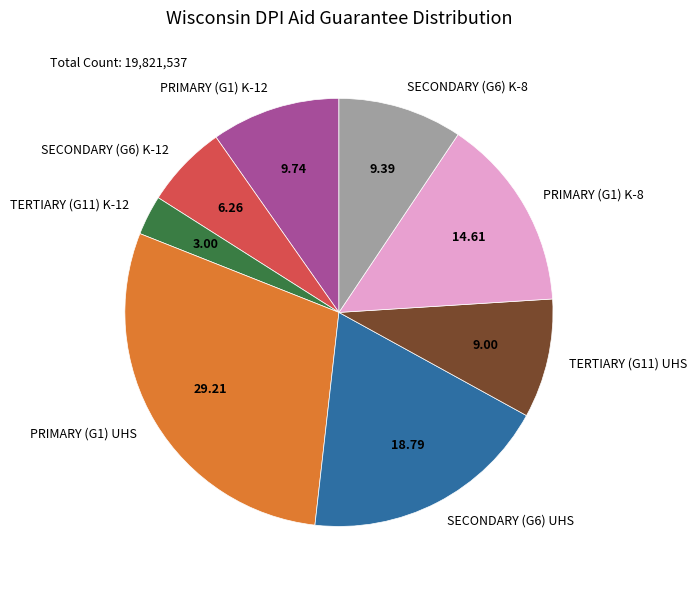

What is the ratio of the value at SECONDARY (G6) UHS to the value at PRIMARY (G1) K-12?

1.9